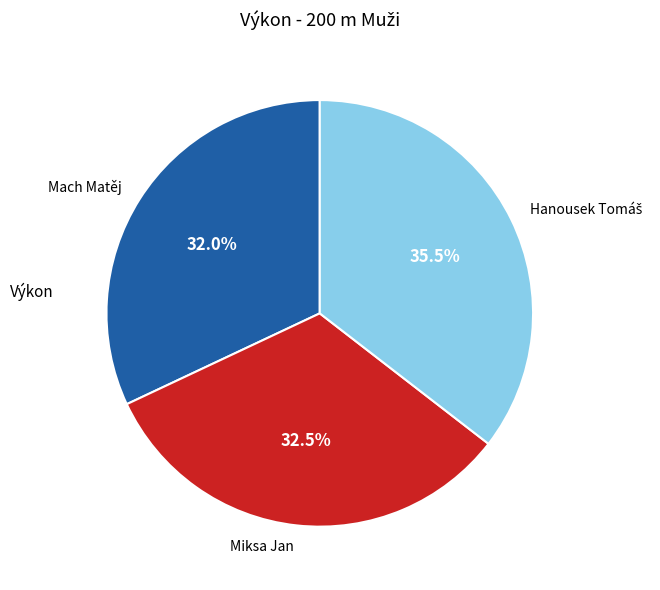

Which category has the smallest portion of the pie?

Mach Matěj